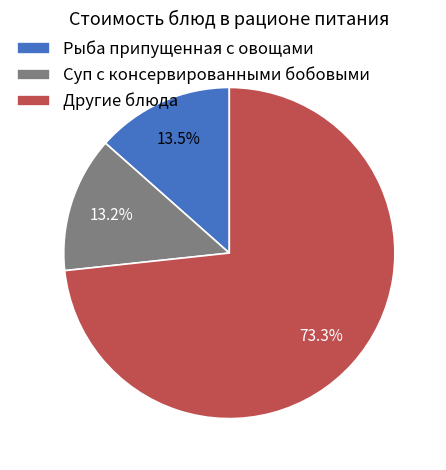

Which slice is the largest?

Другие блюда